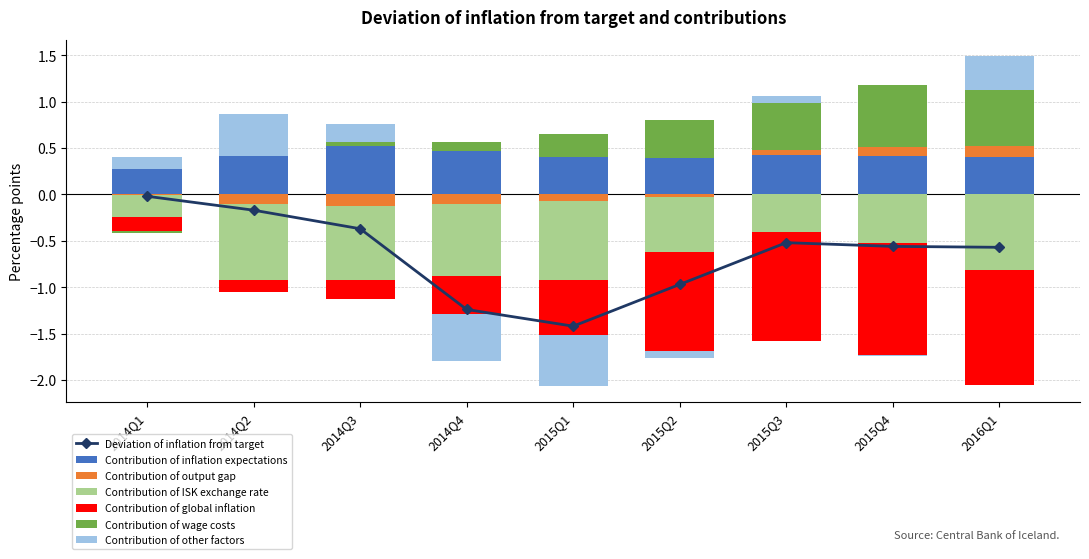

Does the chart contain any negative values?

Yes